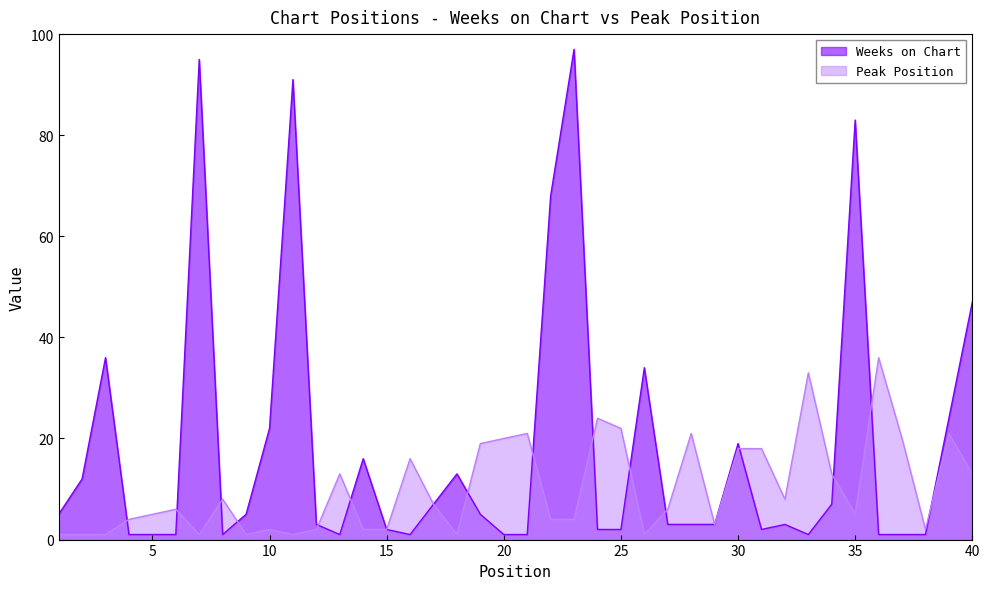

What is the difference between the maximum and minimum values in the Peak Position series?

35